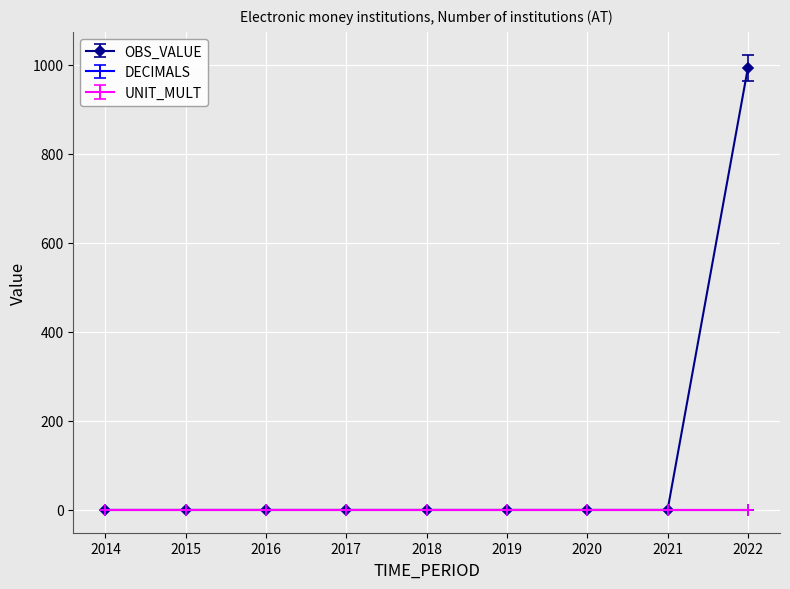

Reading left to right, extract all data points from this chart.

OBS_VALUE: 2014=0	2015=0	2016=0	2017=0	2018=0	2019=0	2020=0	2021=0	2022=993
DECIMALS: 2014=0	2015=0	2016=0	2017=0	2018=0	2019=0	2020=0	2021=0	2022=0
UNIT_MULT: 2014=0	2015=0	2016=0	2017=0	2018=0	2019=0	2020=0	2021=0	2022=0